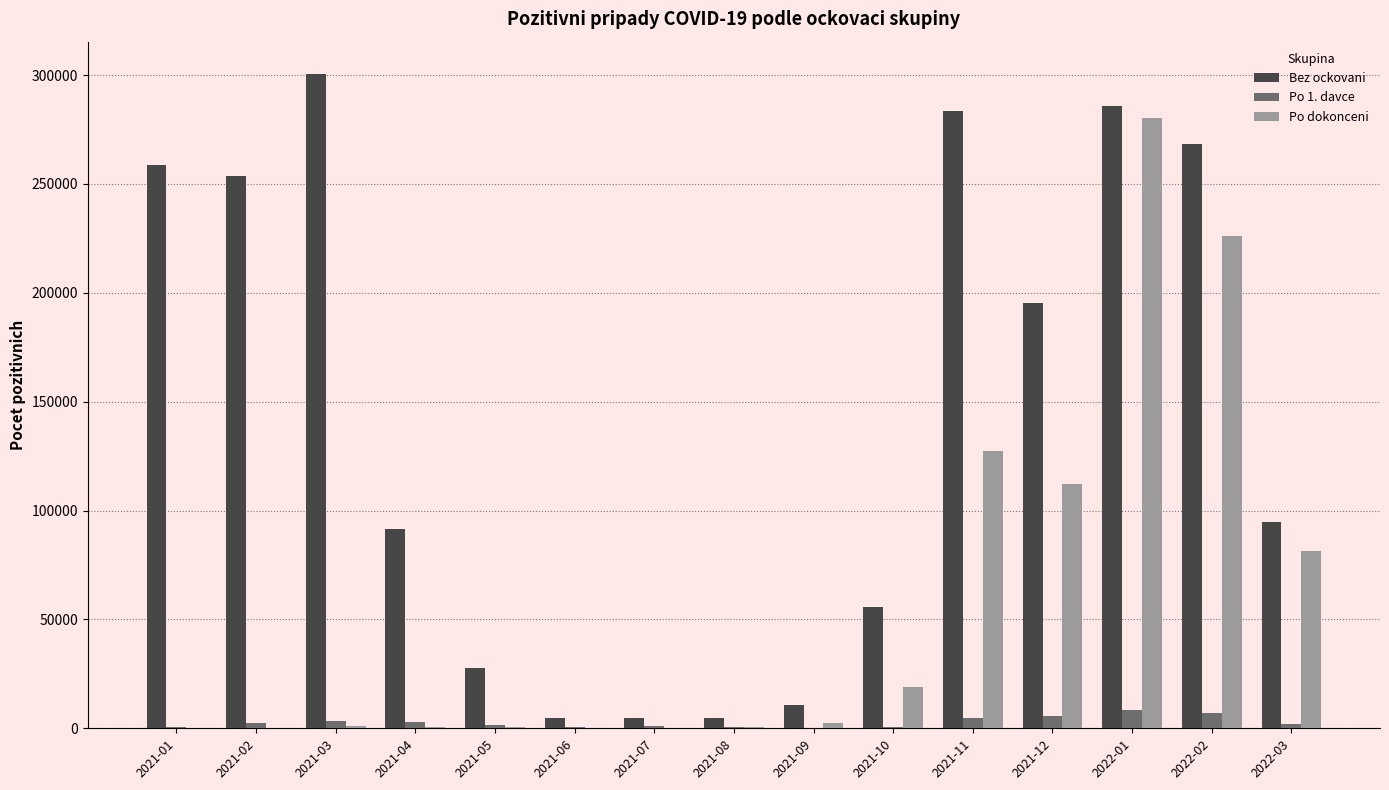

At which label is Po dokonceni closest to 140081?

2021-11